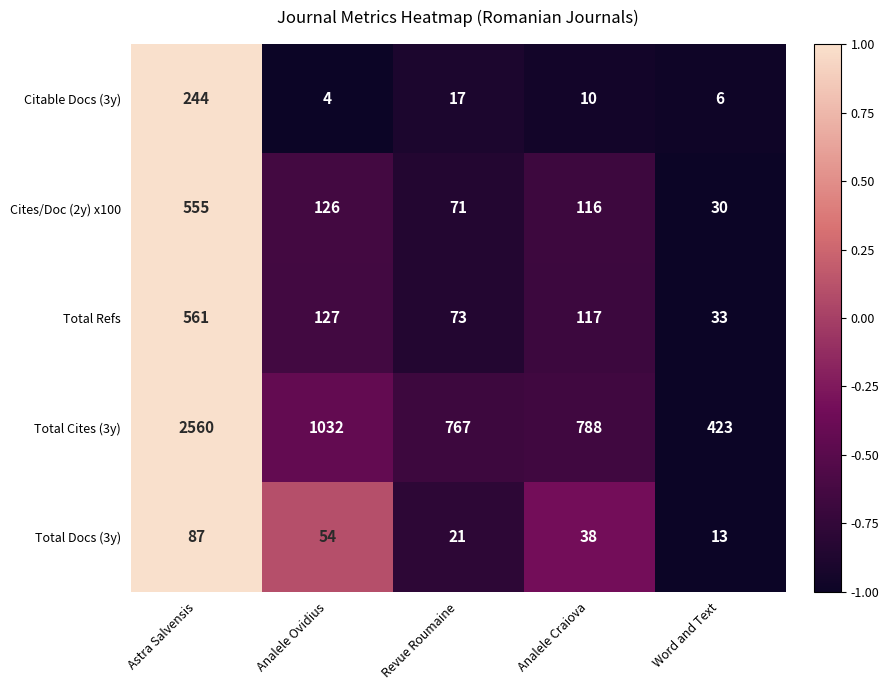

Count the number of categories in the chart.

5